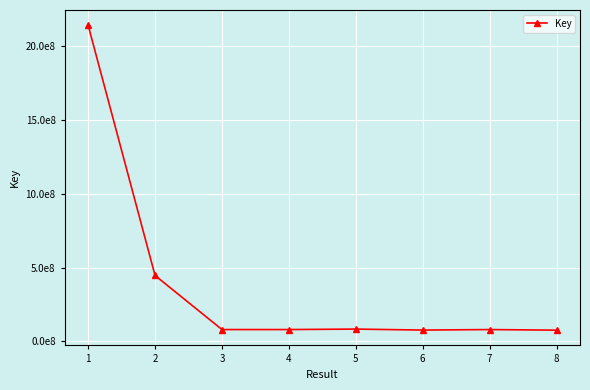

How many interior local valleys (lower than both neighbors) does the data have?

2